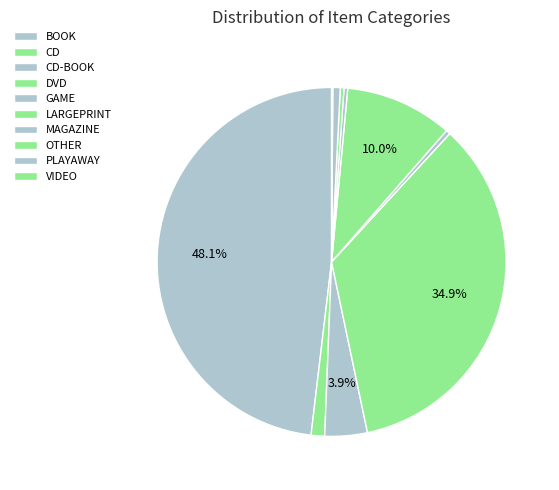

What is the smallest slice in the pie chart?

VIDEO